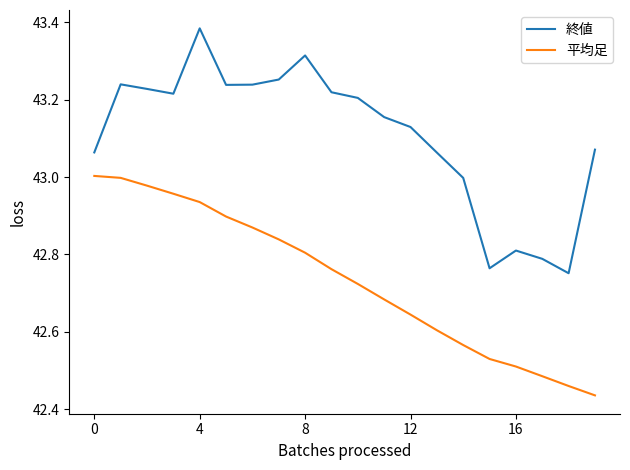

Rank the series by their average value, from lowest to highest.

平均足, 終値